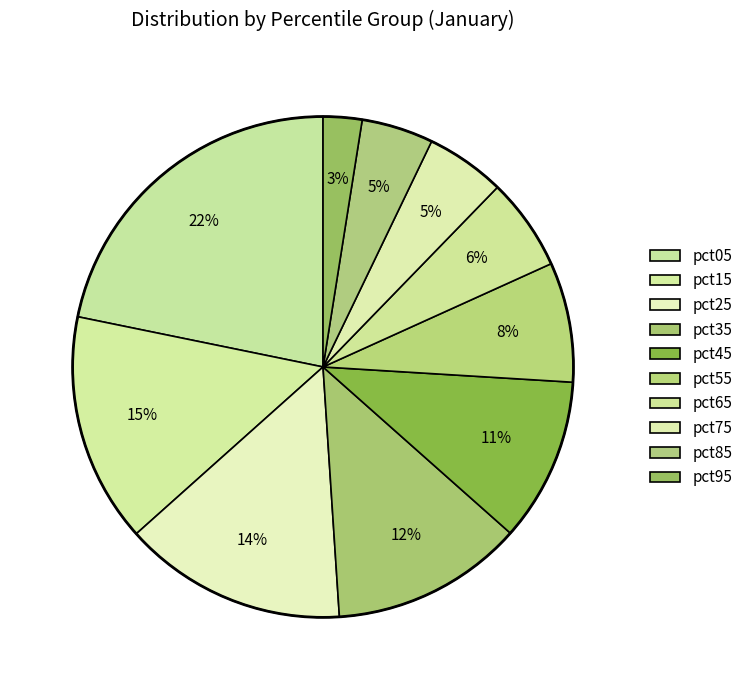

Which slice is the smallest?

pct95